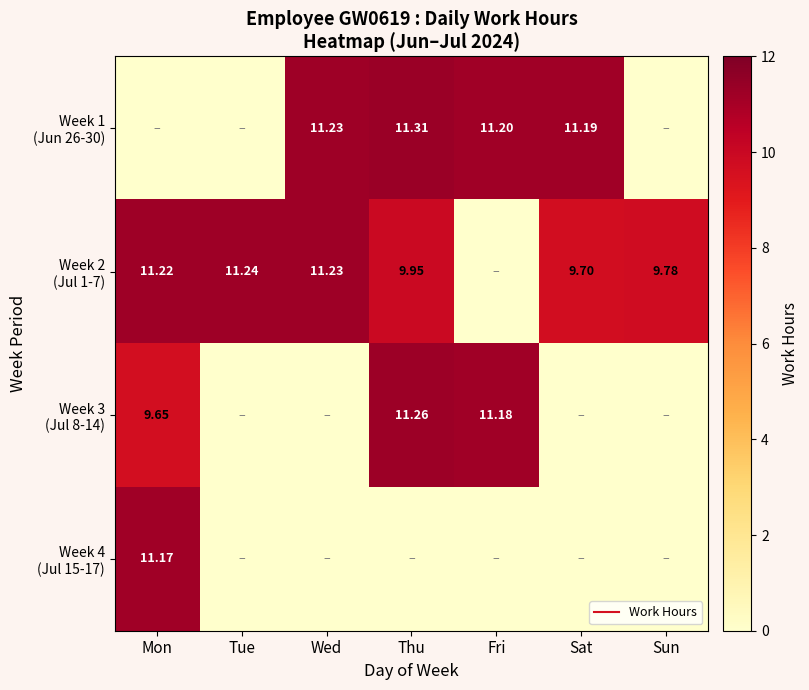

How many data points in Week 1 (Jun 26-30) are less than 11?

3